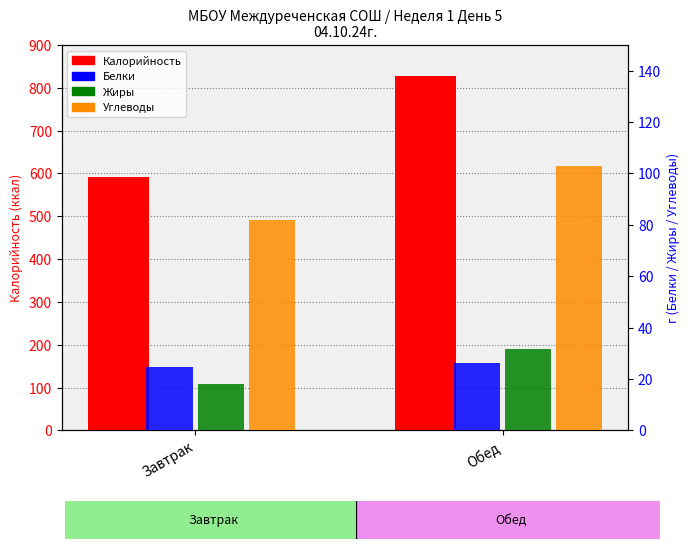

Between Завтрак and Обед, which series saw the biggest shift?

Калорийность